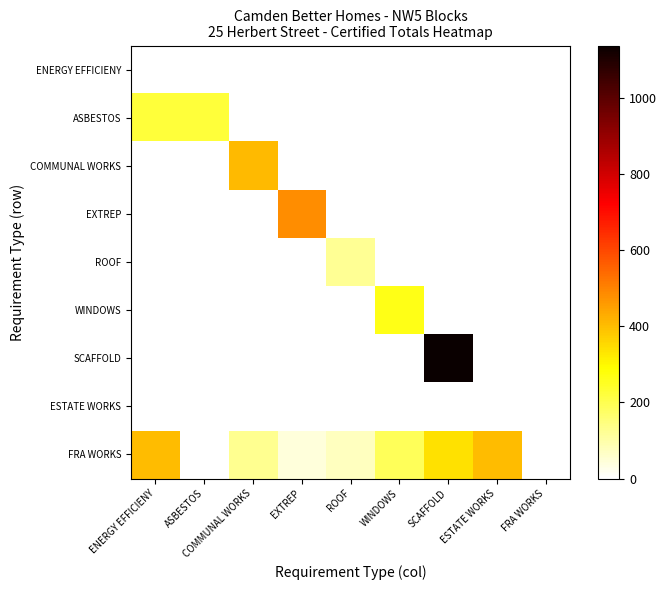

Reading right to left, transcribe all the data shown in this chart.

ENERGY EFFICIENY: FRA WORKS=0.0	ESTATE WORKS=0.0	SCAFFOLD=0.0	WINDOWS=0.0	ROOF=0.0	EXTREP=0.0	COMMUNAL WORKS=0.0	ASBESTOS=0.0	ENERGY EFFICIENY=0.0
ASBESTOS: FRA WORKS=0.0	ESTATE WORKS=0.0	SCAFFOLD=0.0	WINDOWS=0.0	ROOF=0.0	EXTREP=0.0	COMMUNAL WORKS=0.0	ASBESTOS=222.3	ENERGY EFFICIENY=222.3
COMMUNAL WORKS: FRA WORKS=0.0	ESTATE WORKS=0.0	SCAFFOLD=0.0	WINDOWS=0.0	ROOF=0.0	EXTREP=0.0	COMMUNAL WORKS=408.0	ASBESTOS=0.0	ENERGY EFFICIENY=0.0
EXTREP: FRA WORKS=0.0	ESTATE WORKS=0.0	SCAFFOLD=0.0	WINDOWS=0.0	ROOF=0.0	EXTREP=483.8	COMMUNAL WORKS=0.0	ASBESTOS=0.0	ENERGY EFFICIENY=0.0
ROOF: FRA WORKS=0.0	ESTATE WORKS=0.0	SCAFFOLD=0.0	WINDOWS=0.0	ROOF=122.2	EXTREP=0.0	COMMUNAL WORKS=0.0	ASBESTOS=0.0	ENERGY EFFICIENY=0.0
WINDOWS: FRA WORKS=0.0	ESTATE WORKS=0.0	SCAFFOLD=0.0	WINDOWS=263.3	ROOF=0.0	EXTREP=0.0	COMMUNAL WORKS=0.0	ASBESTOS=0.0	ENERGY EFFICIENY=0.0
SCAFFOLD: FRA WORKS=0.0	ESTATE WORKS=0.0	SCAFFOLD=1137.1	WINDOWS=0.0	ROOF=0.0	EXTREP=0.0	COMMUNAL WORKS=0.0	ASBESTOS=0.0	ENERGY EFFICIENY=0.0
ESTATE WORKS: FRA WORKS=0.0	ESTATE WORKS=0.0	SCAFFOLD=0.0	WINDOWS=0.0	ROOF=0.0	EXTREP=0.0	COMMUNAL WORKS=0.0	ASBESTOS=0.0	ENERGY EFFICIENY=0.0
FRA WORKS: FRA WORKS=0.0	ESTATE WORKS=400.0	SCAFFOLD=337.6	WINDOWS=189.4	ROOF=73.1	EXTREP=43.8	COMMUNAL WORKS=128.5	ASBESTOS=0.0	ENERGY EFFICIENY=400.0